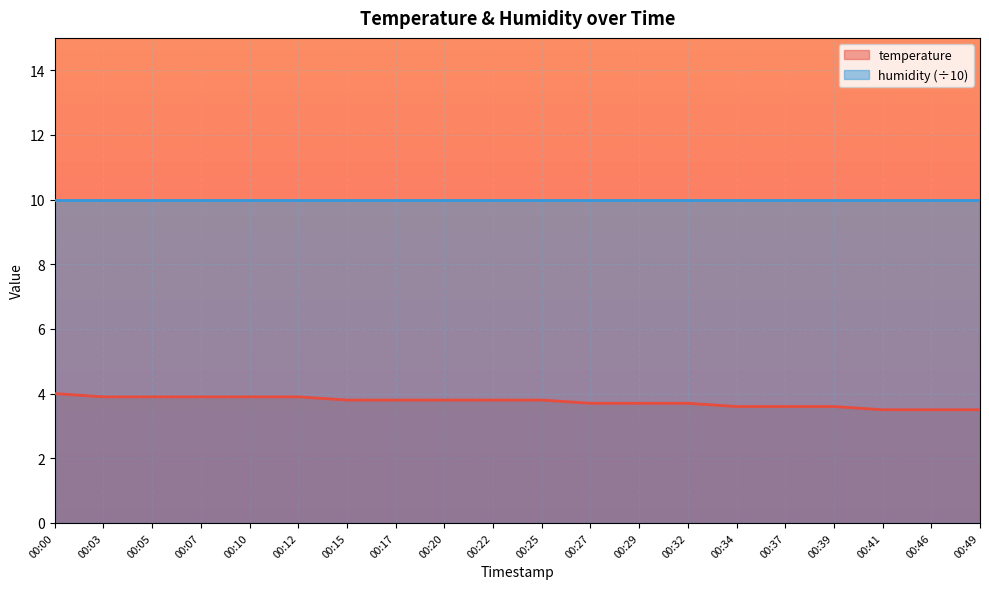

Does the chart display data point markers on the line(s)?

No